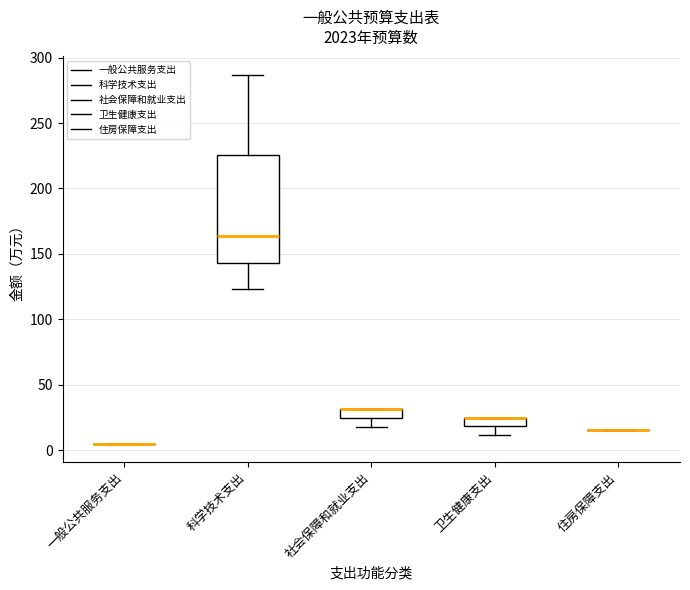

Where is the upper edge of the box for 卫生健康支出 on the y-axis? The values are not printed on the chart, so give them approximately, as read against the axis.

25